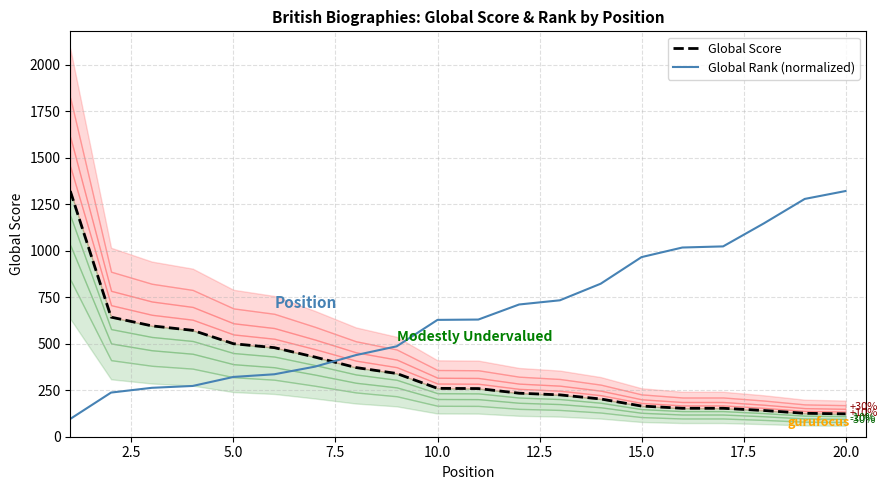

What is the minimum value for Global Rank (normalized)?

95.7